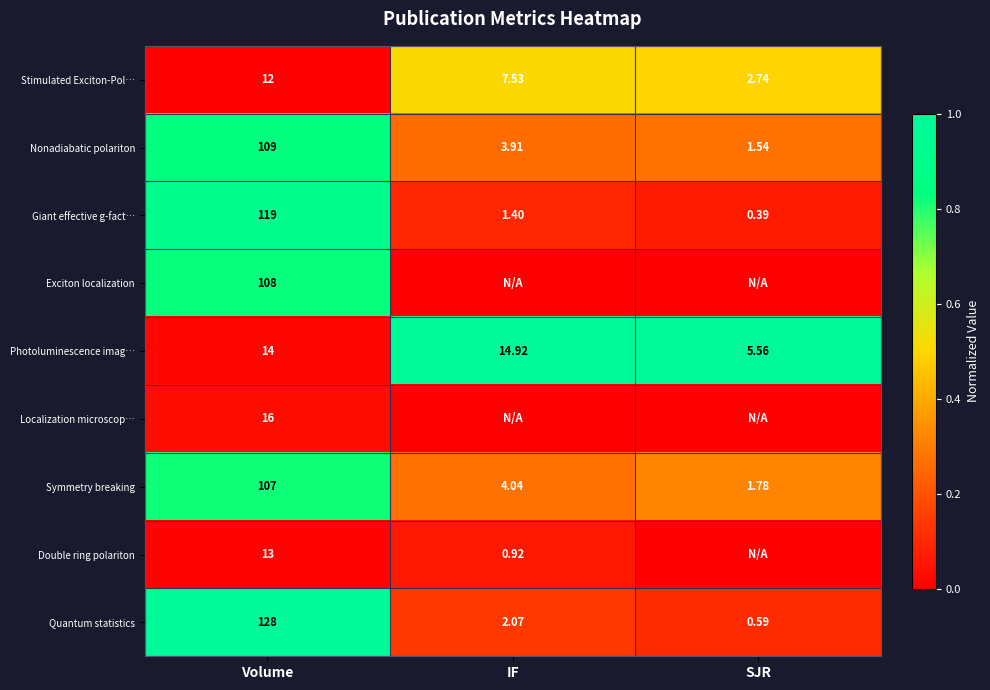

Which category has the highest value in the Photoluminescence imag… series?

IF